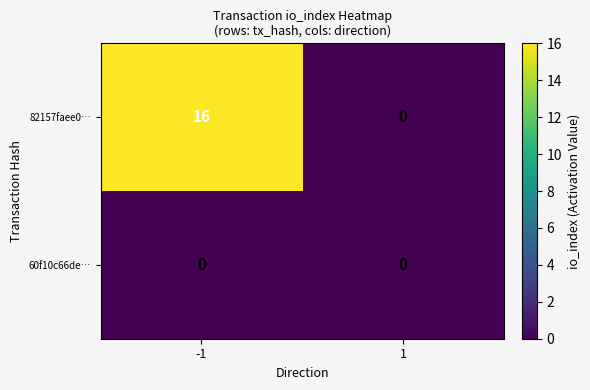

What is the total value across all series at -1?

16